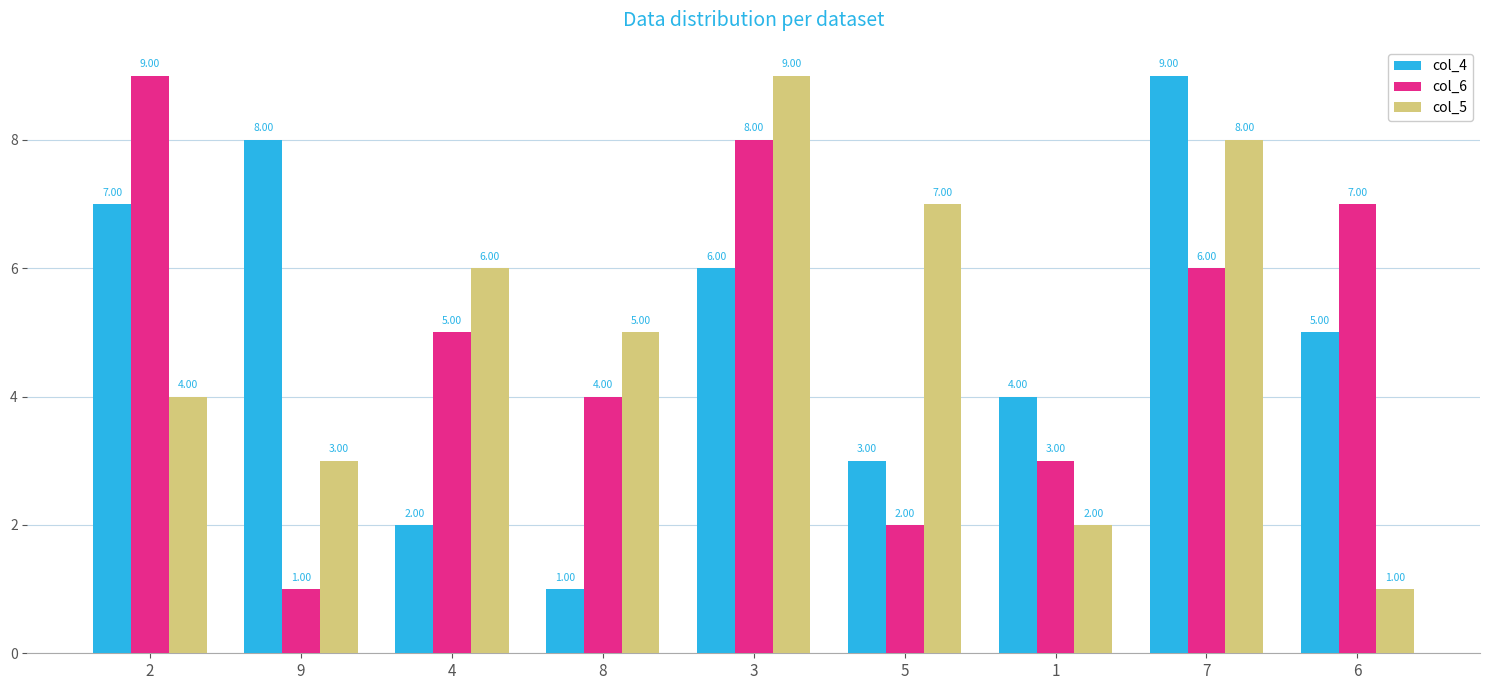

What is the spread (max minus min) of values at 4?

4